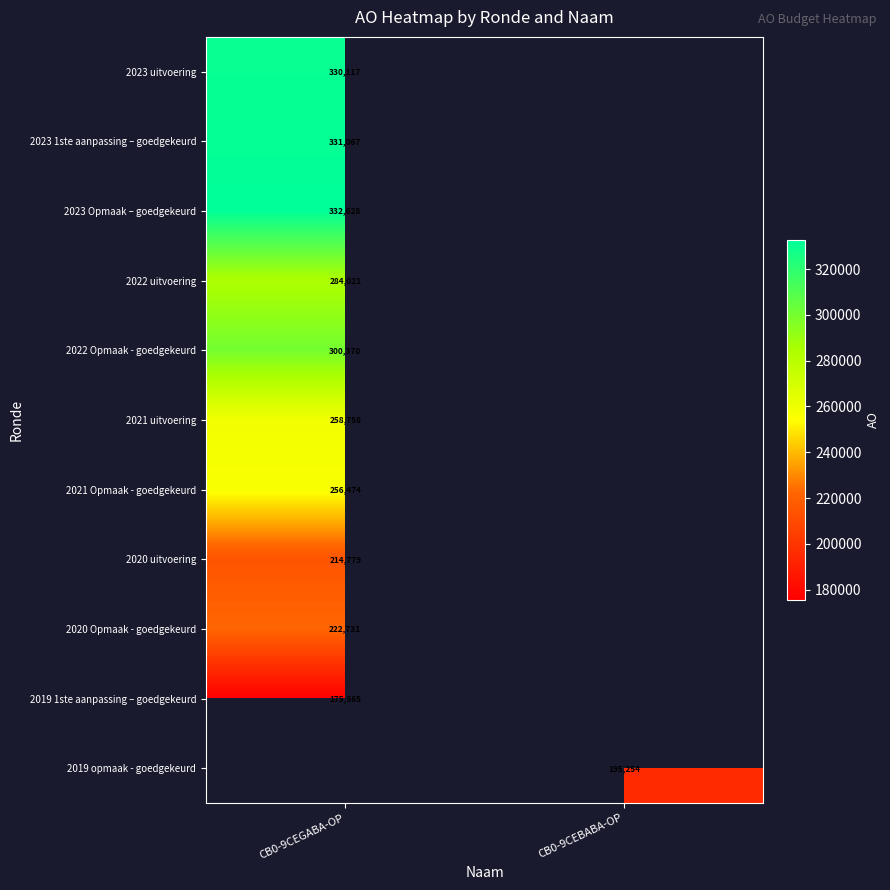

Is the value of 2019 1ste aanpassing – goedgekeurd at CB0-9CEGABA-OP greater than the value of 2023 Opmaak – goedgekeurd at CB0-9CEGABA-OP?

No